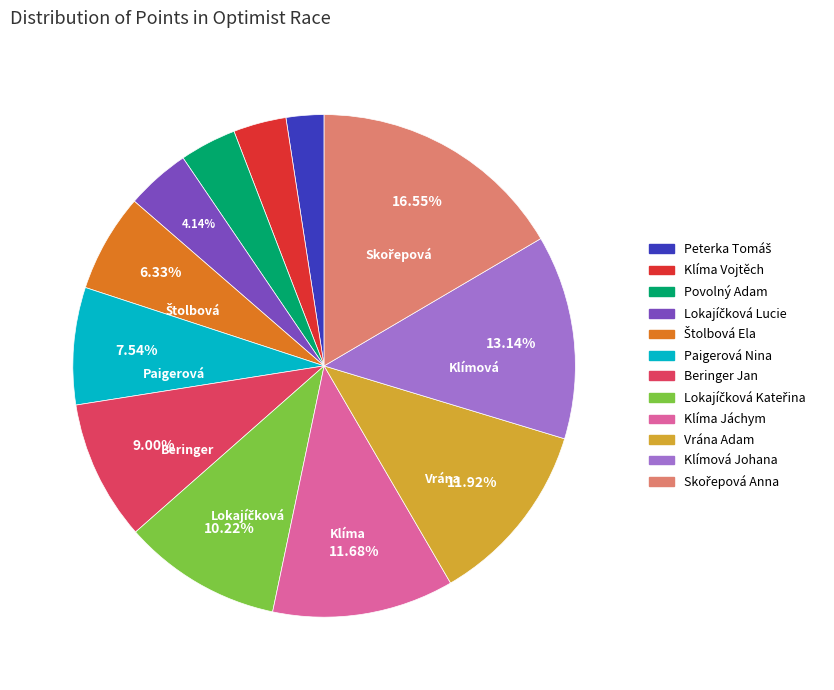

Does any single category account for the majority?

No